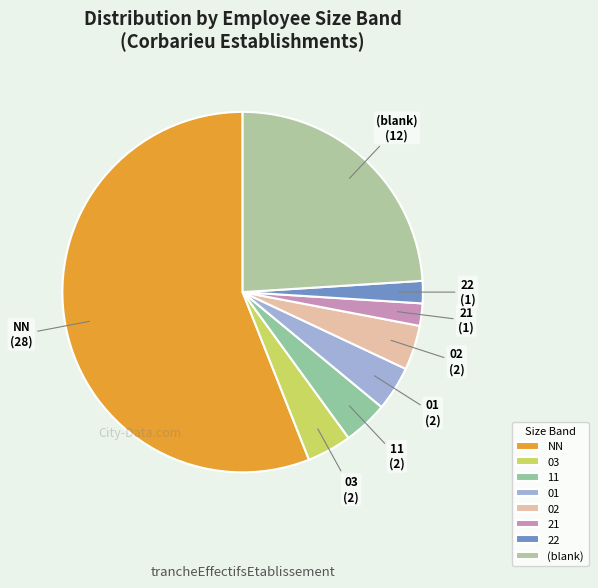

The 21 slice represents 12% of the pie. True or false?

False